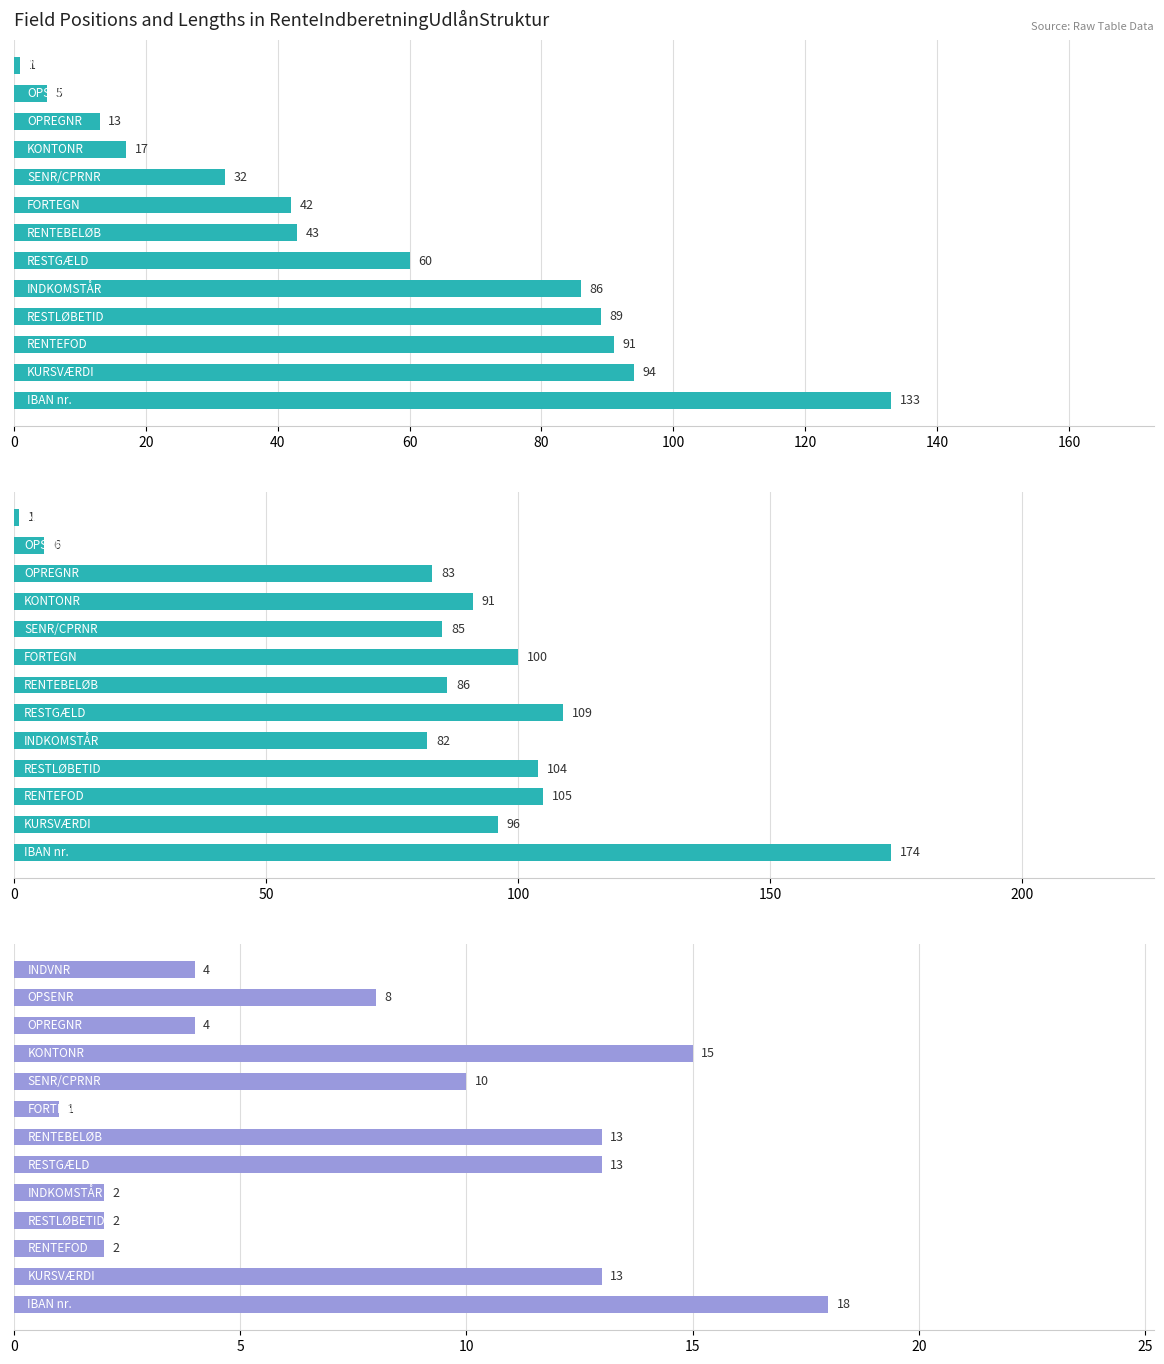

Is it true that Længde bytes (col_1) equals 2 at 180?

True